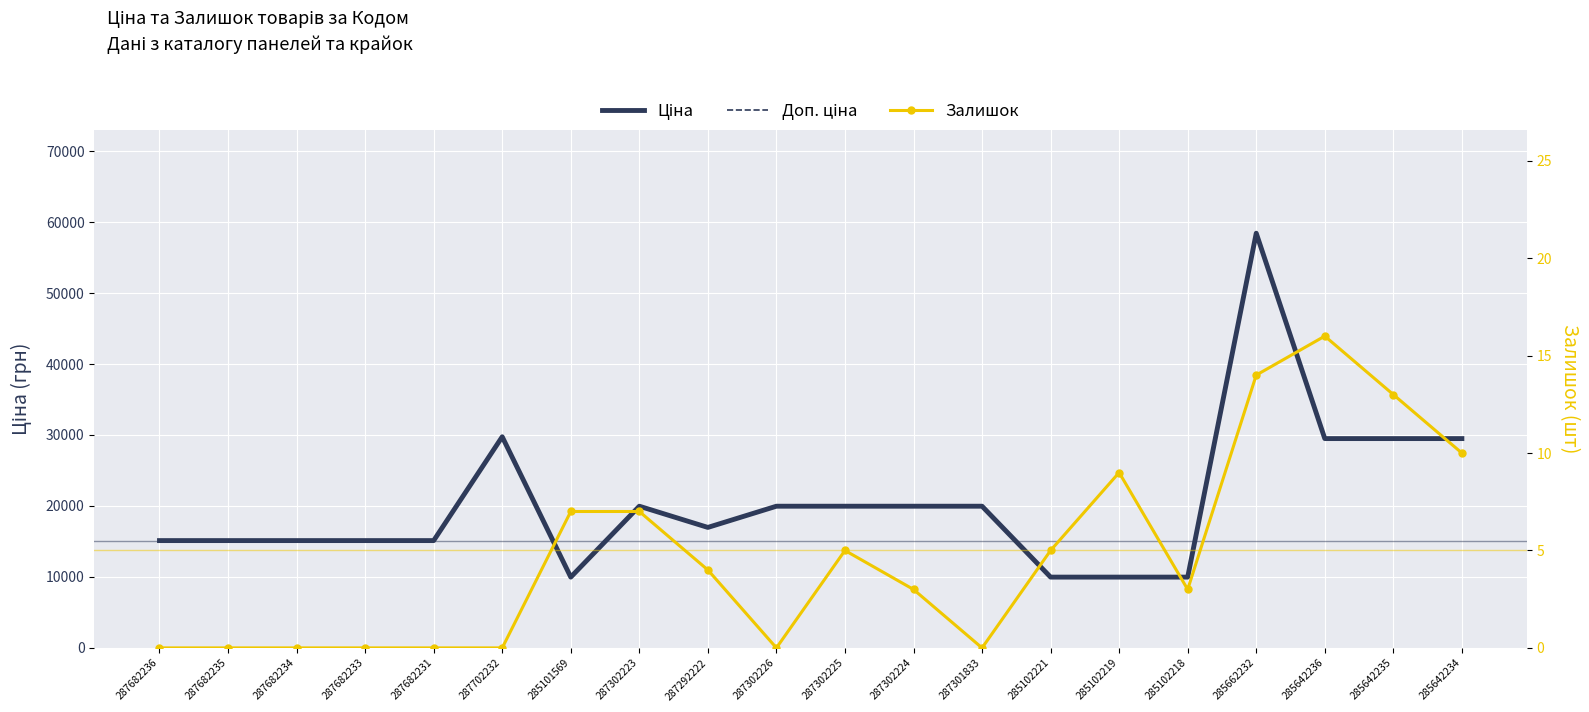

The value of Ціна at 287682231 is 15120.0. True or false?

True